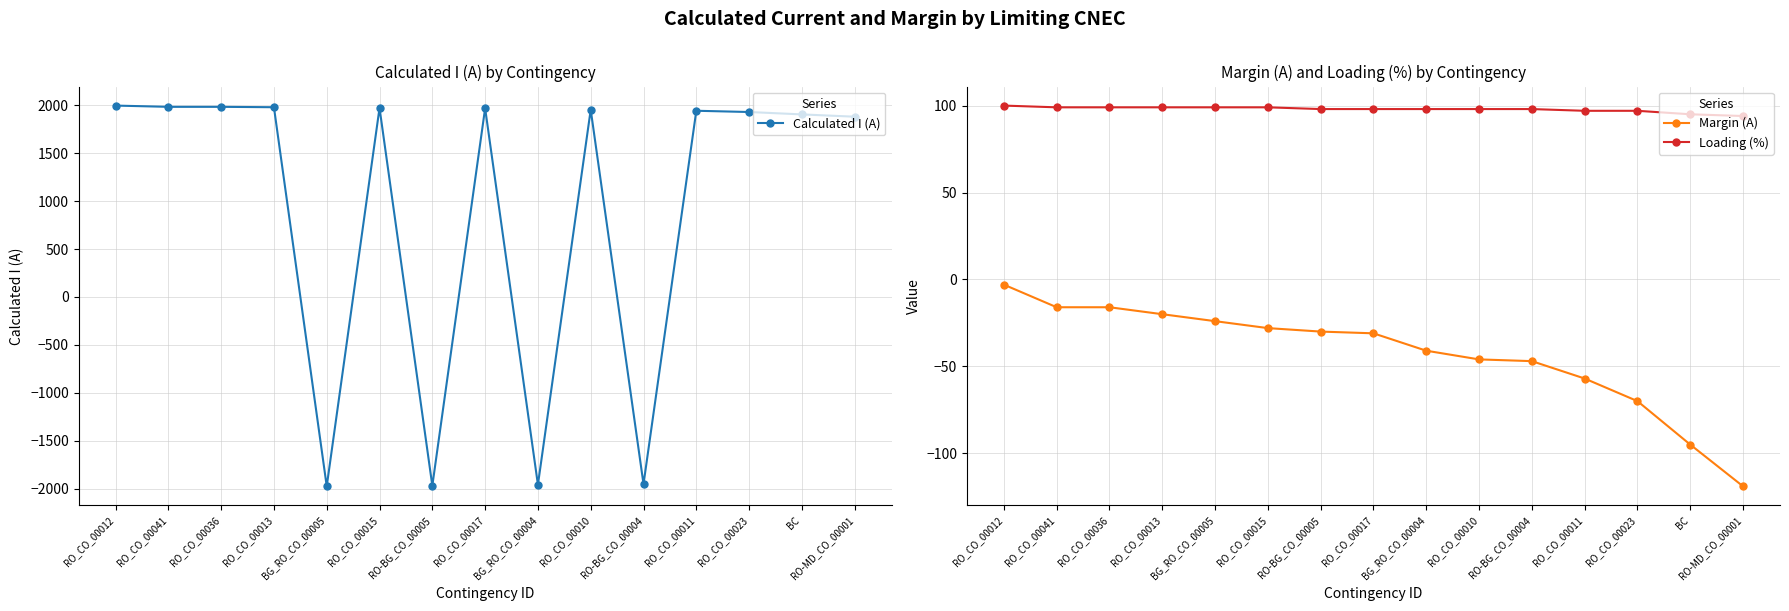

Reading left to right, transcribe all the data shown in this chart.

Calculated I (A): RO_CO_00012=1997	RO_CO_00041=1984	RO_CO_00036=1984	RO_CO_00013=1980	BG_RO_CO_00005=-1976	RO_CO_00015=1972	RO-BG_CO_00005=-1970	RO_CO_00017=1969	BG_RO_CO_00004=-1959	RO_CO_00010=1954	RO-BG_CO_00004=-1953	RO_CO_00011=1943	RO_CO_00023=1930	BC=1905	RO-MD_CO_00001=1881
Margin (A): RO_CO_00012=-3	RO_CO_00041=-16	RO_CO_00036=-16	RO_CO_00013=-20	BG_RO_CO_00005=-24	RO_CO_00015=-28	RO-BG_CO_00005=-30	RO_CO_00017=-31	BG_RO_CO_00004=-41	RO_CO_00010=-46	RO-BG_CO_00004=-47	RO_CO_00011=-57	RO_CO_00023=-70	BC=-95	RO-MD_CO_00001=-119
Loading (%): RO_CO_00012=100	RO_CO_00041=99	RO_CO_00036=99	RO_CO_00013=99	BG_RO_CO_00005=99	RO_CO_00015=99	RO-BG_CO_00005=98	RO_CO_00017=98	BG_RO_CO_00004=98	RO_CO_00010=98	RO-BG_CO_00004=98	RO_CO_00011=97	RO_CO_00023=97	BC=95	RO-MD_CO_00001=94